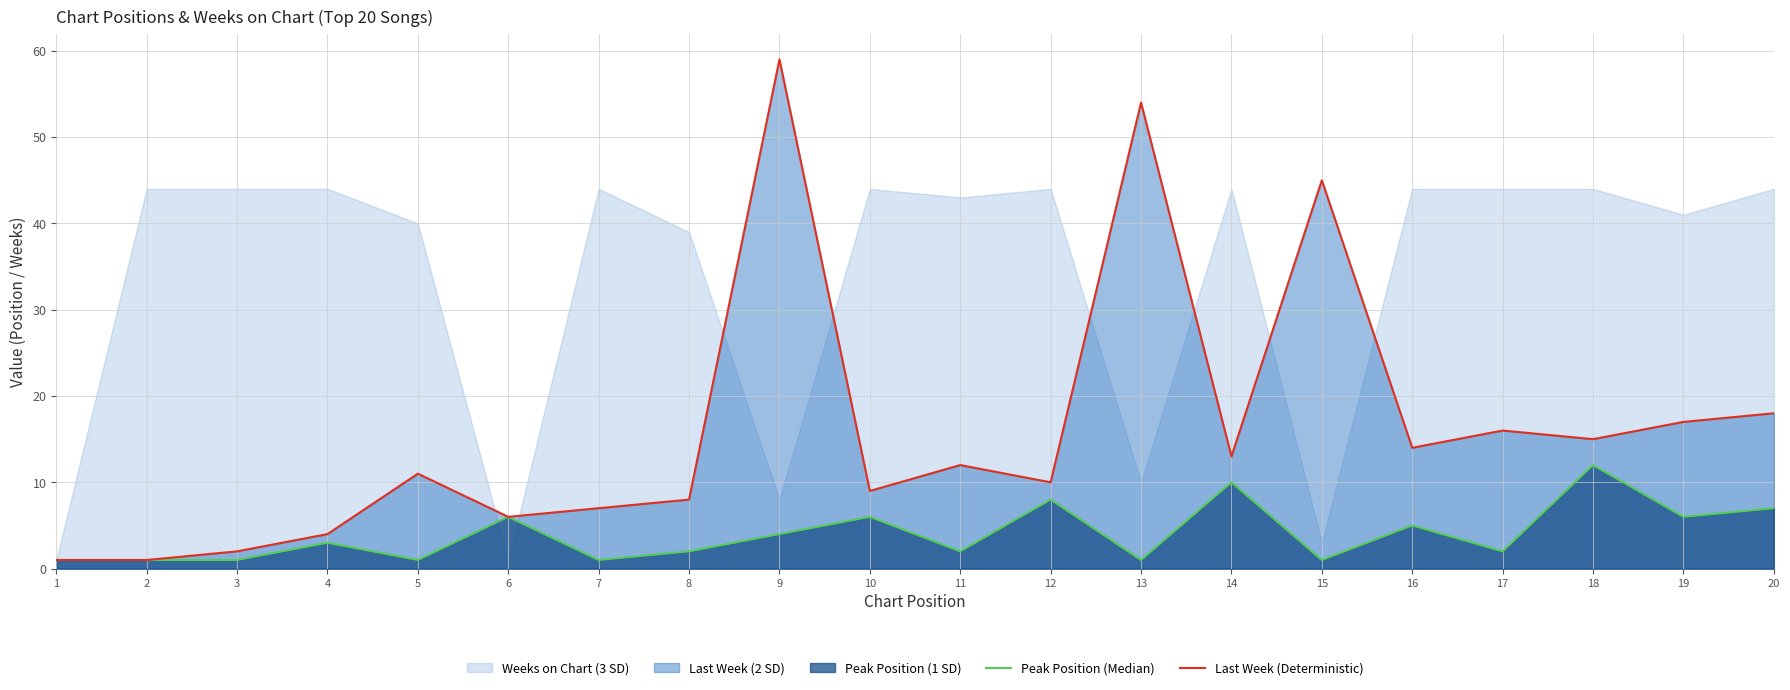

True or false: Last Week (Deterministic) and Peak Position (Median) cross at least once.

False